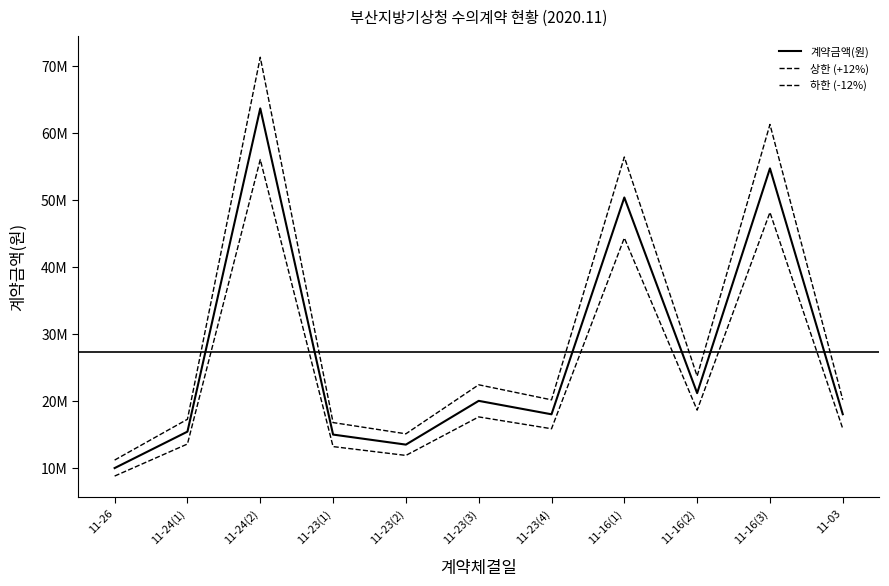

Which series has the largest range (max minus min)?

상한 (+12%)